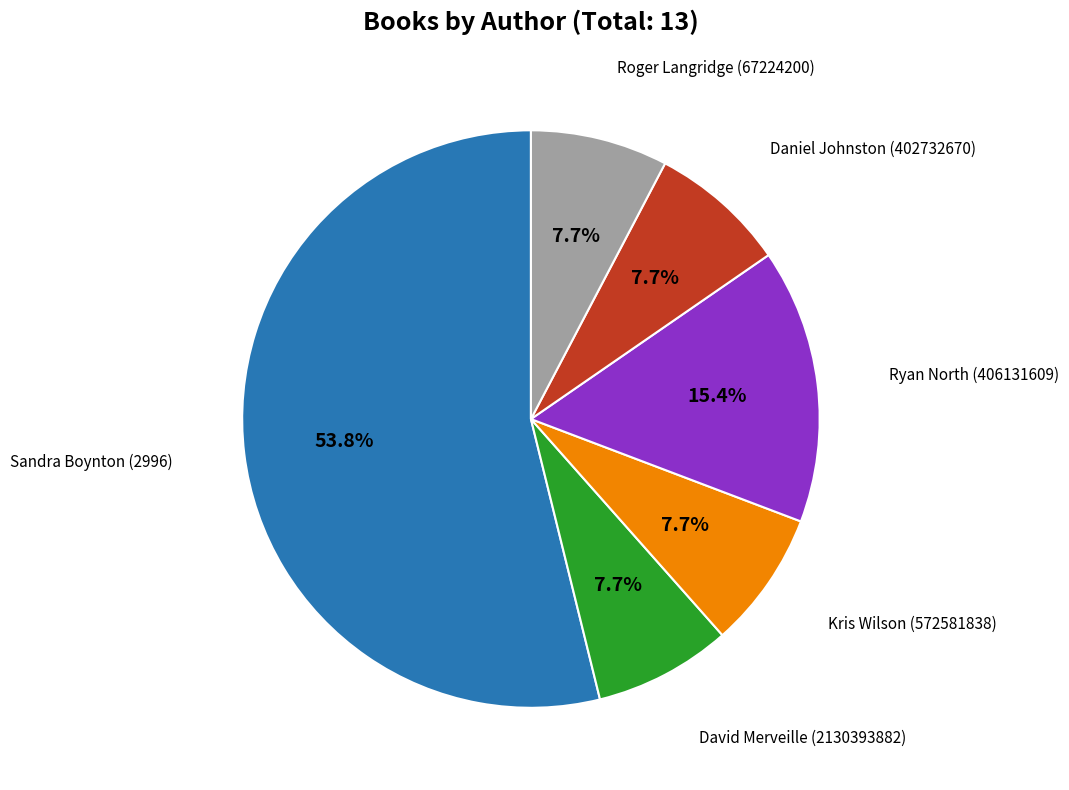

Is there any slice that represents more than half of the pie?

Yes